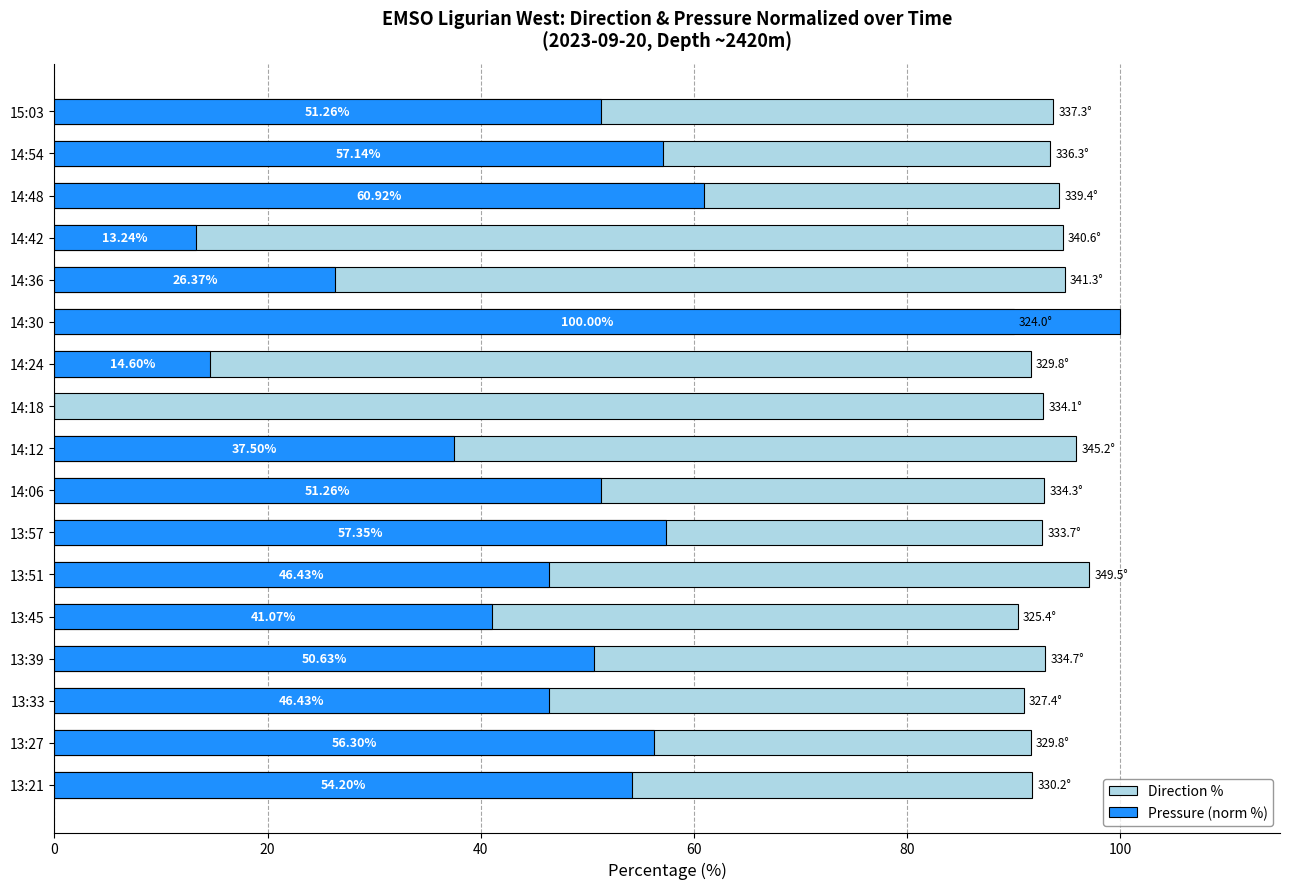

What is the sum of all Pressure (norm %) values?

764.7